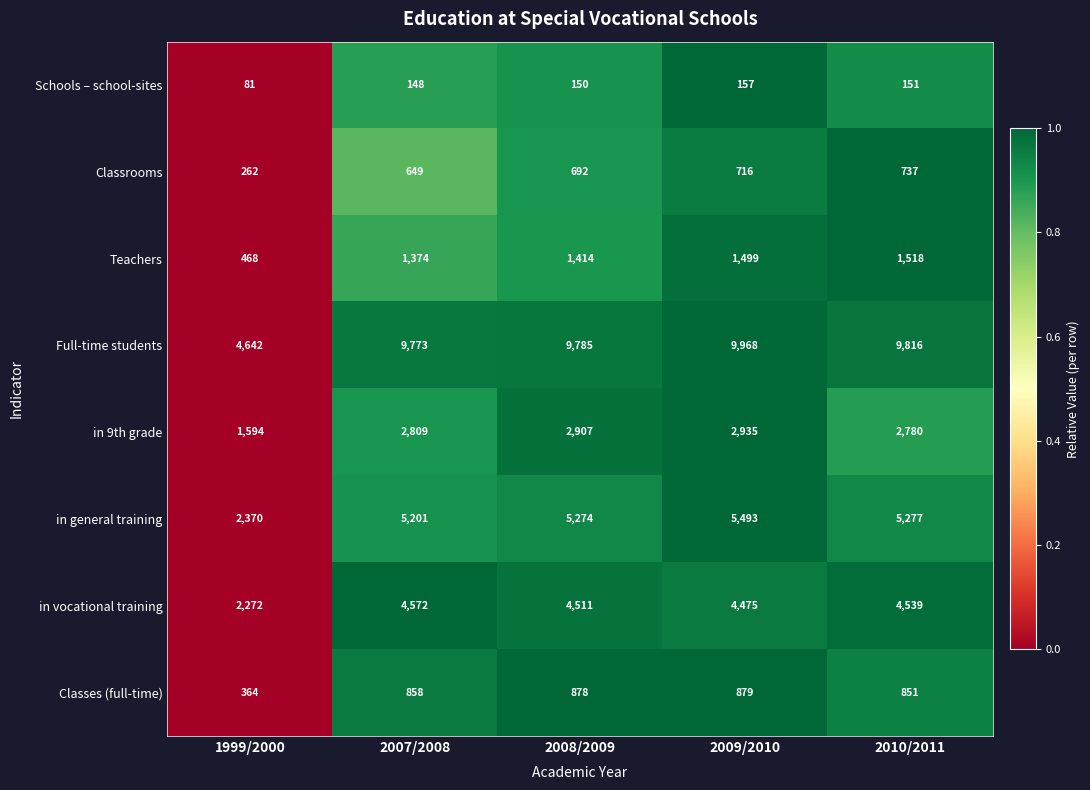

How many data points does each series have?

5